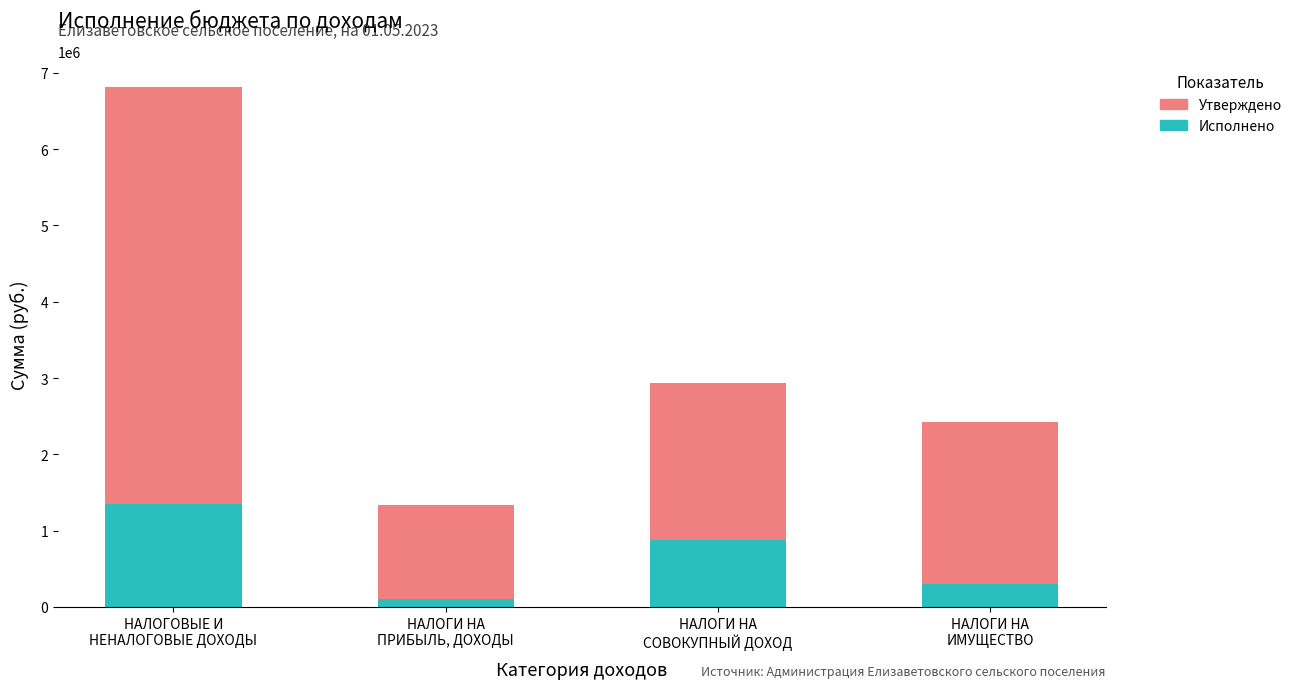

What is the sum of all Исполнено values?

2635517.2